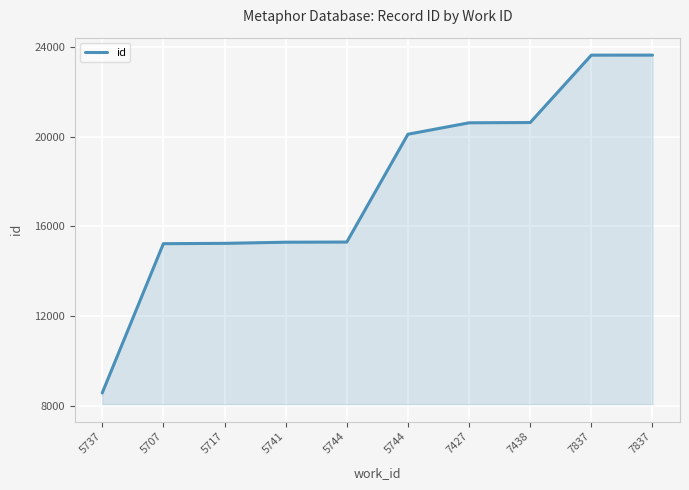

Is it true that the value at 7427 is 20617?

True